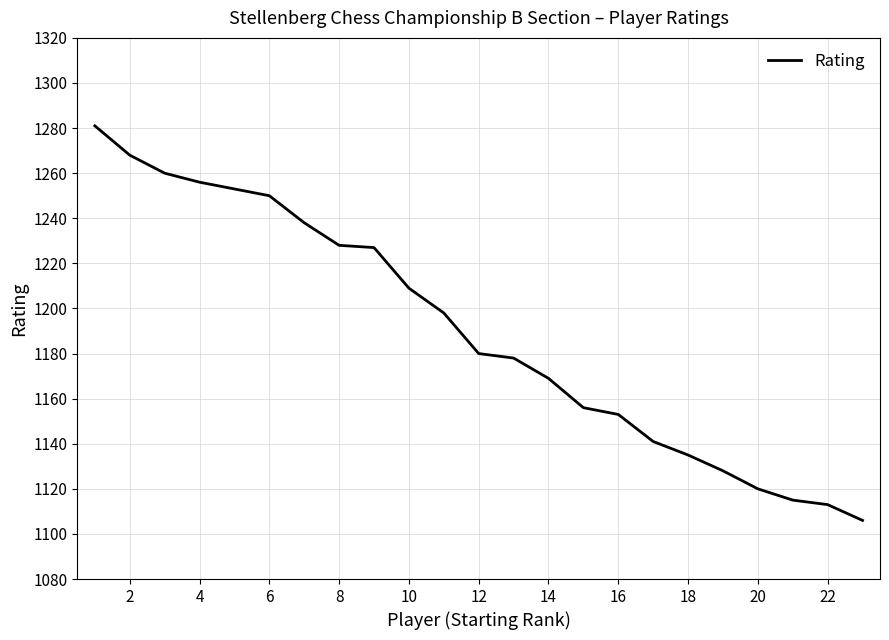

What is the smallest value displayed?

1106